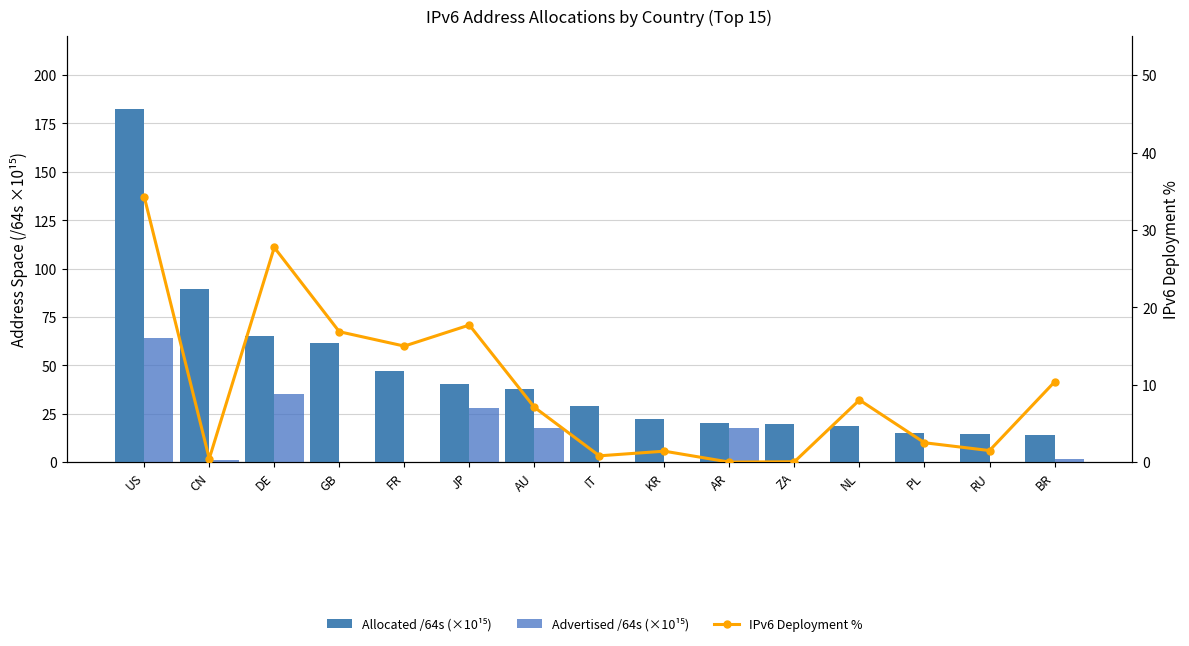

Rank the series by their maximum value, from lowest to highest.

IPv6 Deployment %, Advertised /64s (x10^15), Allocated /64s (x10^15)